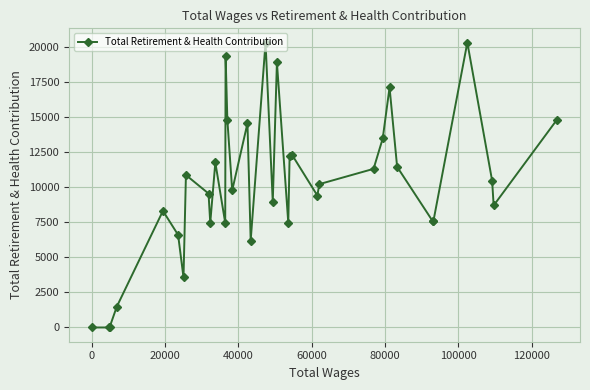

What is the difference between the maximum and minimum values?

20292